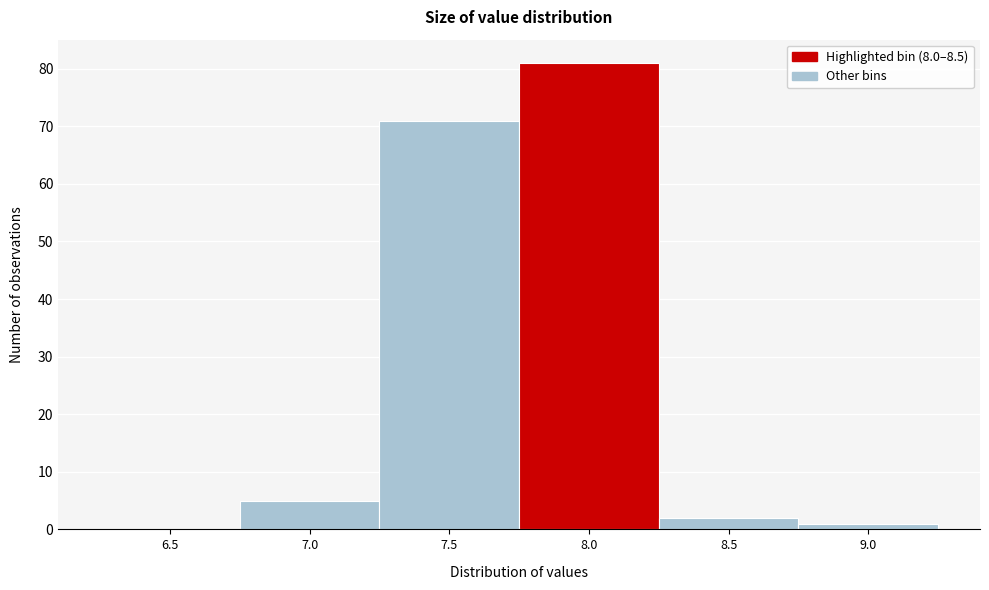

Reading right to left, what are all the values shown in this chart?

9.0=1	8.5=2	8.0=81	7.5=71	7.0=5	6.5=0